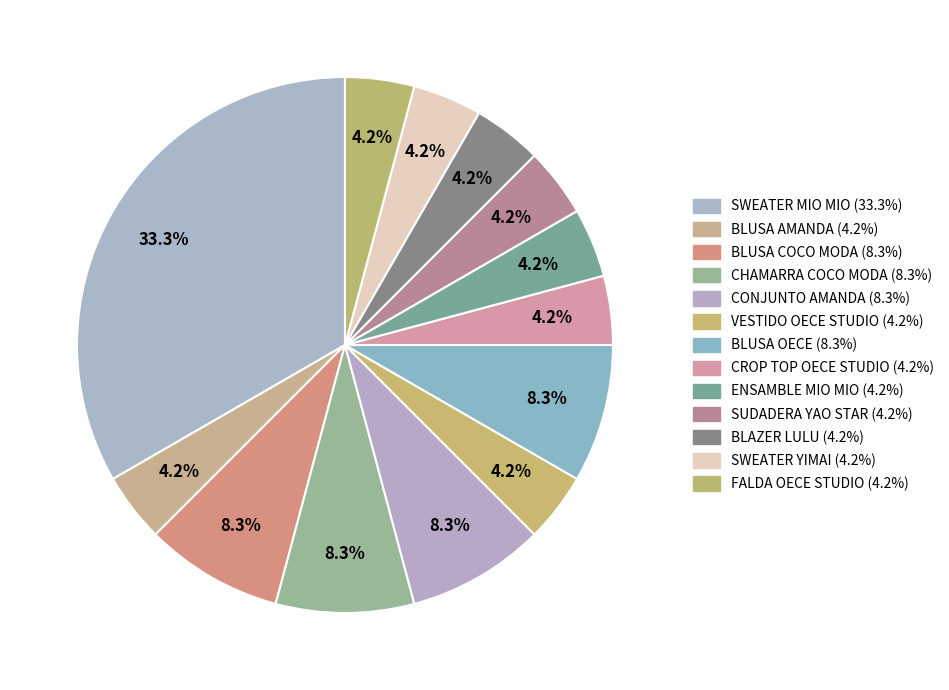

How many slices are in this pie chart?

13